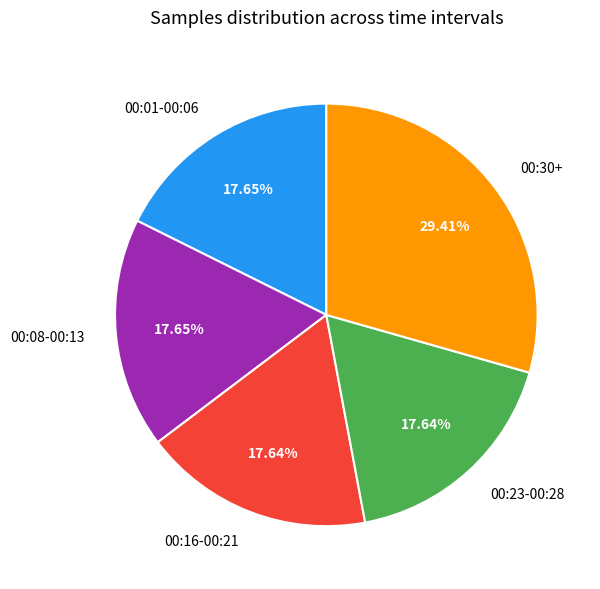

To the nearest percent, what is the average slice percentage?

20%